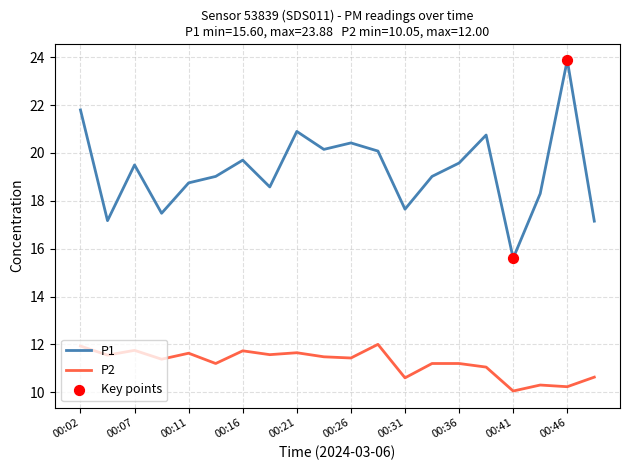

Which series has the widest spread of values?

P1